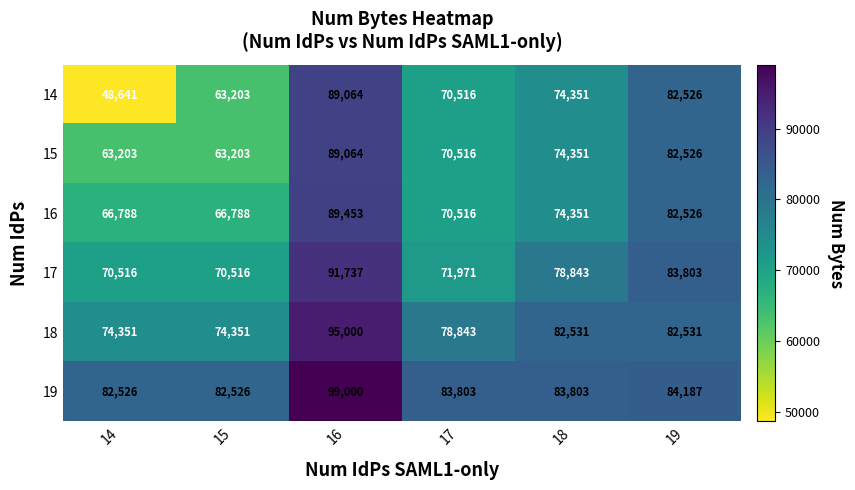

What is the difference between the 14 values at 15 and 14?

14562